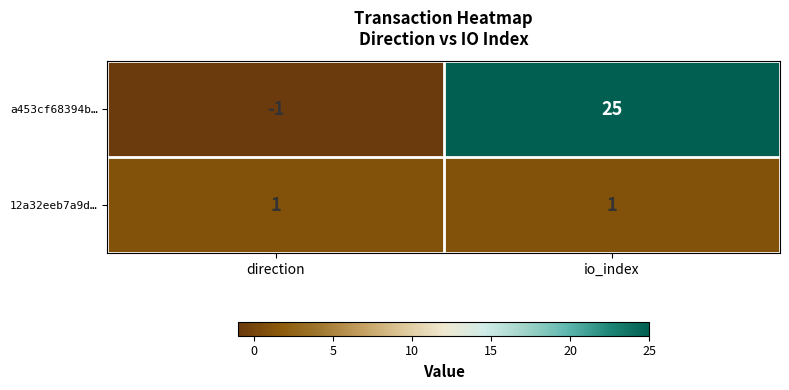

List the series in order of their peak value, lowest first.

12a32eeb7a9d…, a453cf68394b…